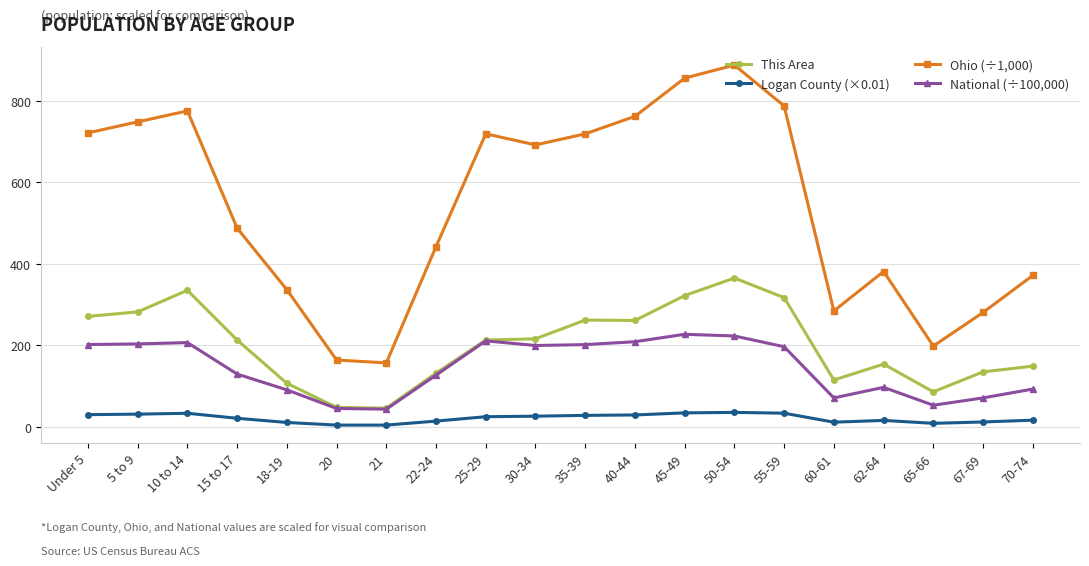

True or false: National (÷100,000) has more than 0 interior local peaks.

True